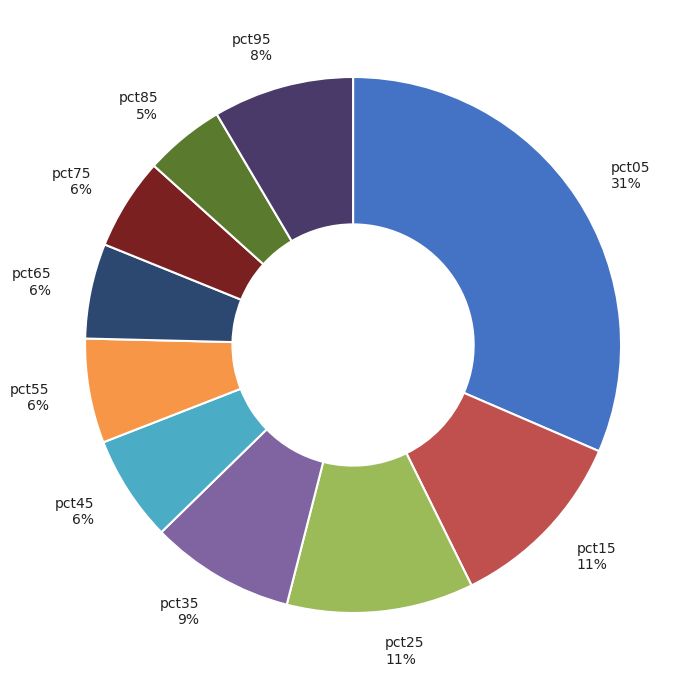

Do pct55 6% and pct75 6% together represent more than half of the pie?

No